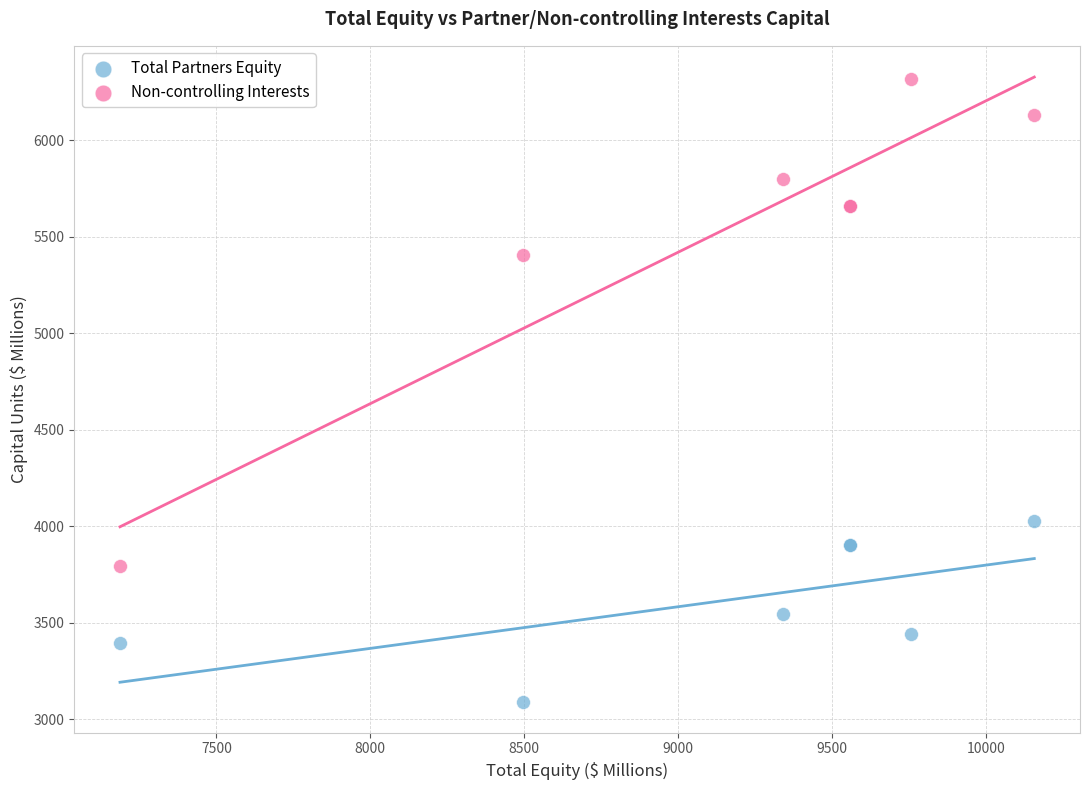

Which series contains the lowest Y value?

Total Partners Equity